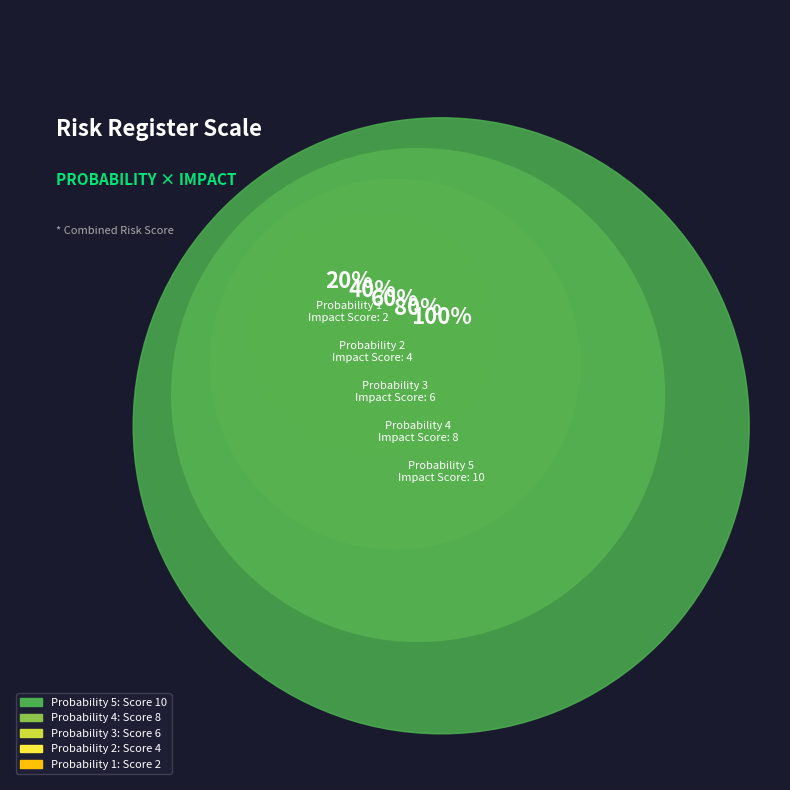

Rank the categories by value from highest to lowest.

5, 4, 3, 2, 1